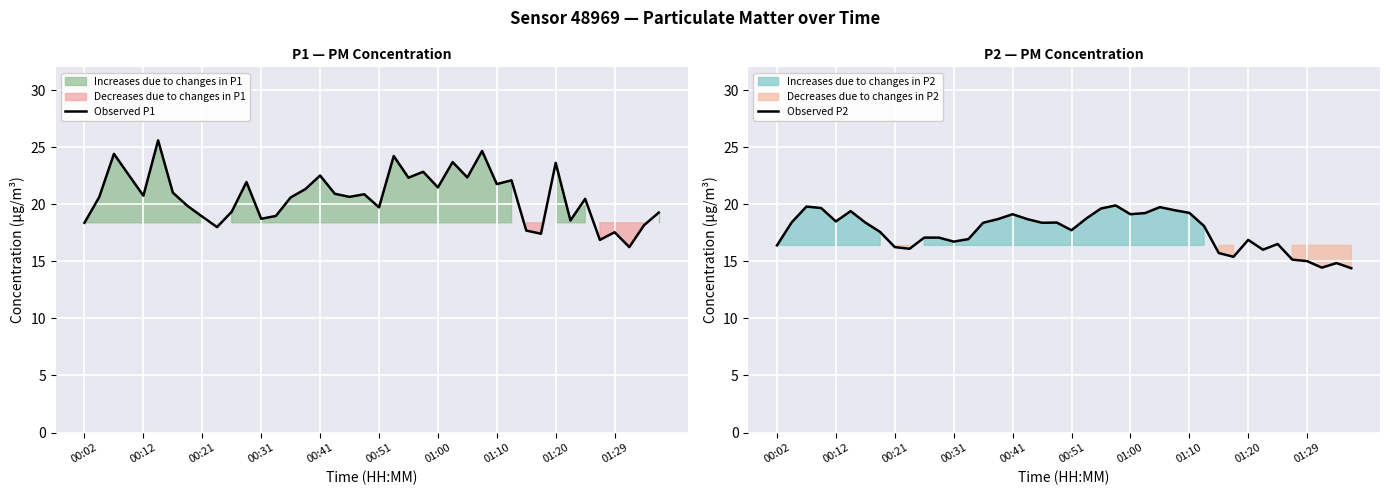

Reading left to right, transcribe all the data shown in this chart.

Observed P1: 18.4	20.6	24.4	22.6	20.8	25.6	21.0	19.9	18.9	18.0	19.4	21.9	18.7	19.0	20.6	21.3	22.5	20.9	20.6	20.9	19.7	24.2	22.3	22.9	21.5	23.7	22.4	24.7	21.8	22.1	17.7	17.4	23.6	18.6	20.5	16.9	17.6	16.2	18.2	19.3
Observed P2: 16.4	18.4	19.8	19.7	18.5	19.4	18.4	17.6	16.2	16.1	17.1	17.1	16.7	16.9	18.4	18.7	19.1	18.7	18.4	18.4	17.7	18.8	19.6	19.9	19.1	19.2	19.8	19.5	19.2	18.1	15.7	15.4	16.9	16.0	16.5	15.2	15.0	14.4	14.8	14.4